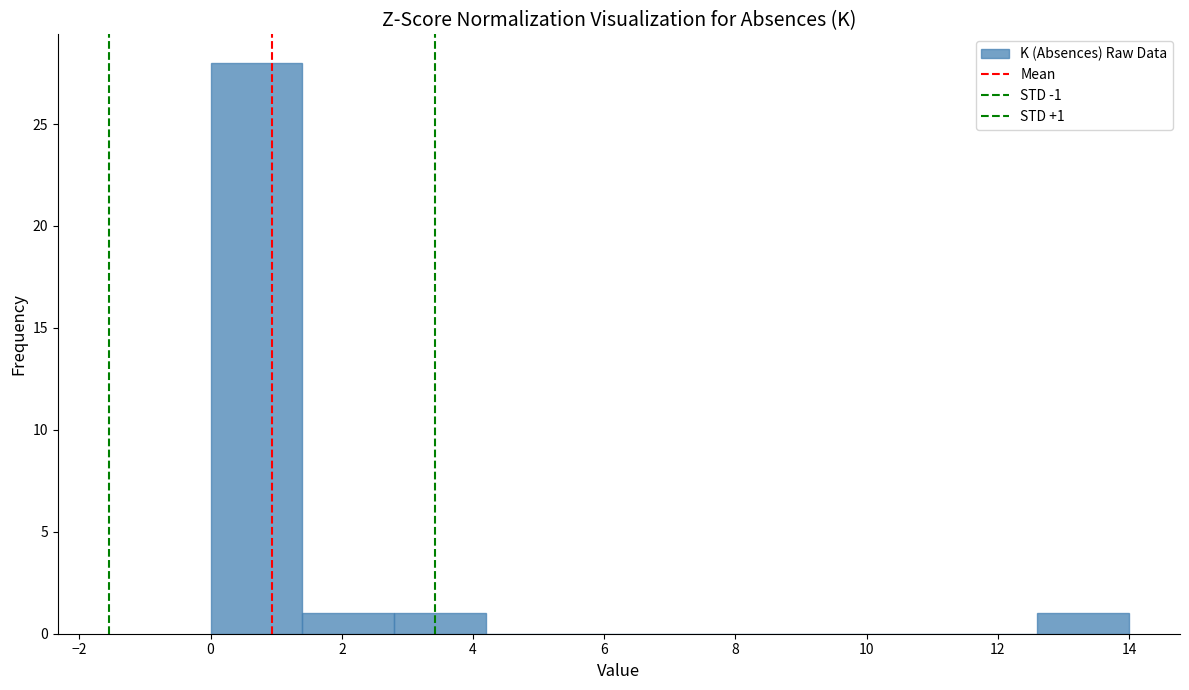

Which range on the x-axis has the tallest bar?

0.0 to 1.4